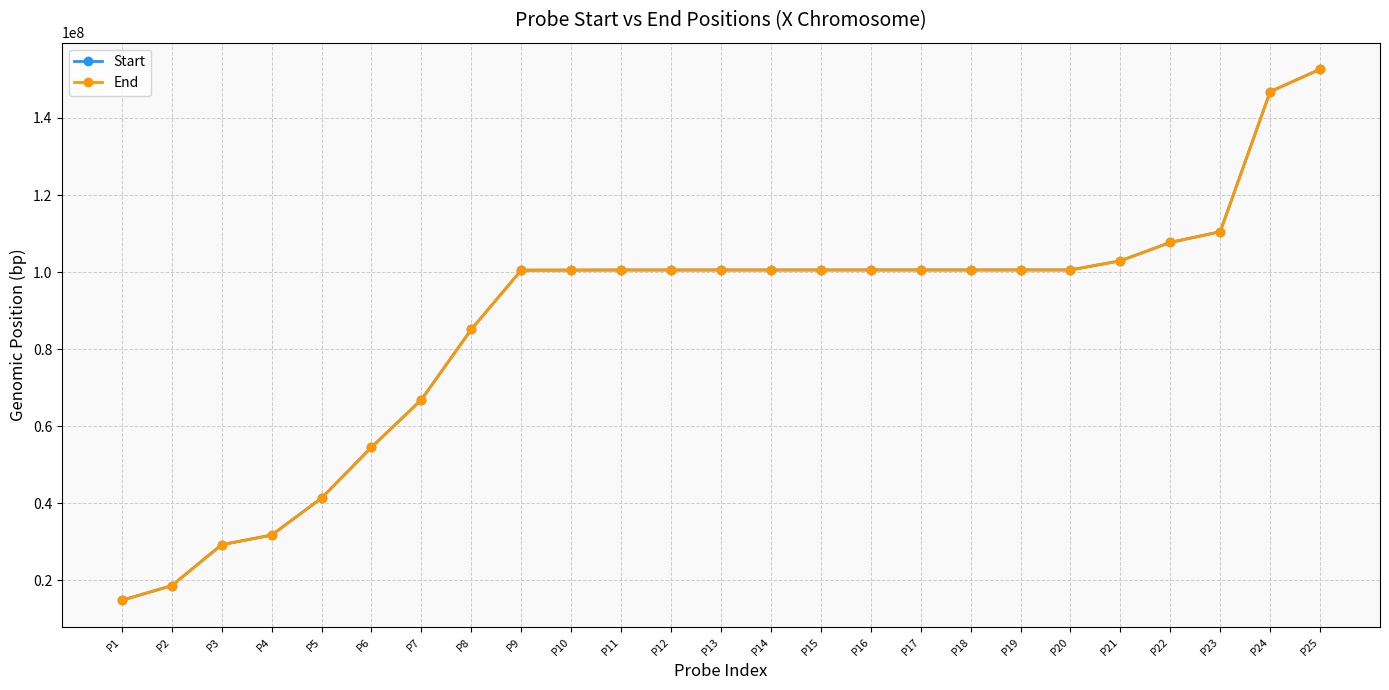

At how many categories does at least one series exceed 77027748?

18